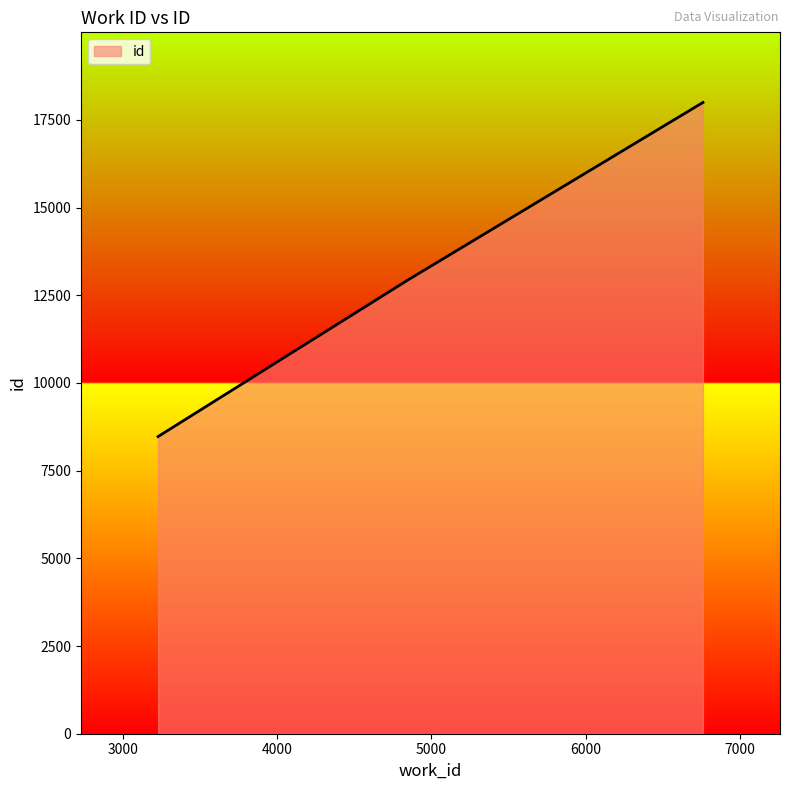

What is the smallest value displayed?

8473